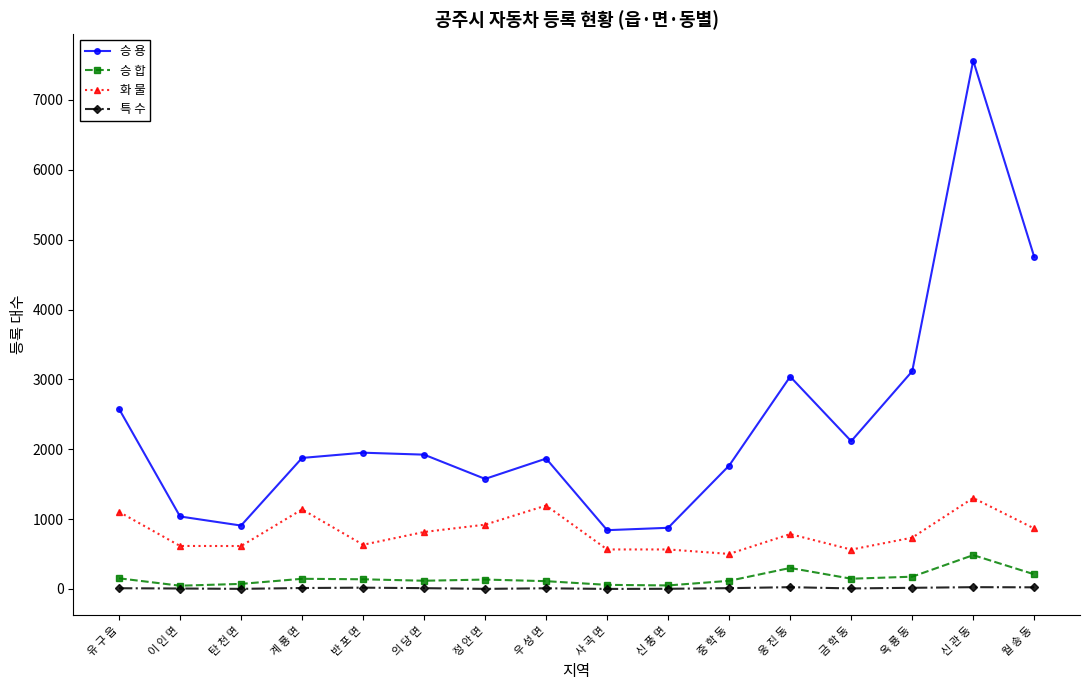

What is the label of the 2nd point from the left?

이 인 면